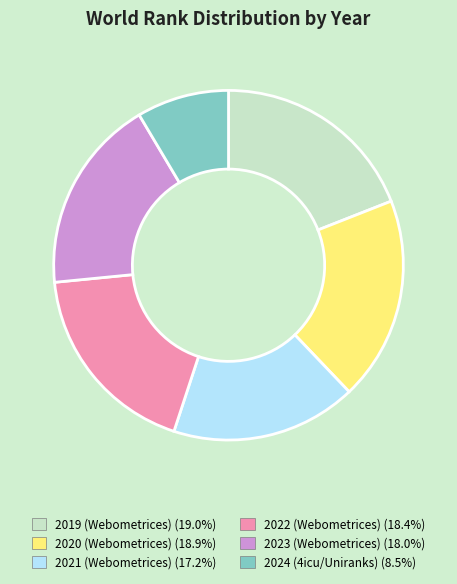

Does any single category account for the majority?

No